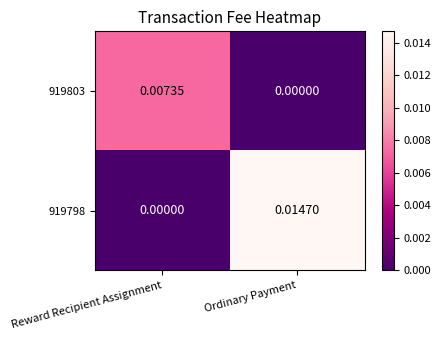

Where is 919798 nearest to the value 0?

Reward Recipient Assignment